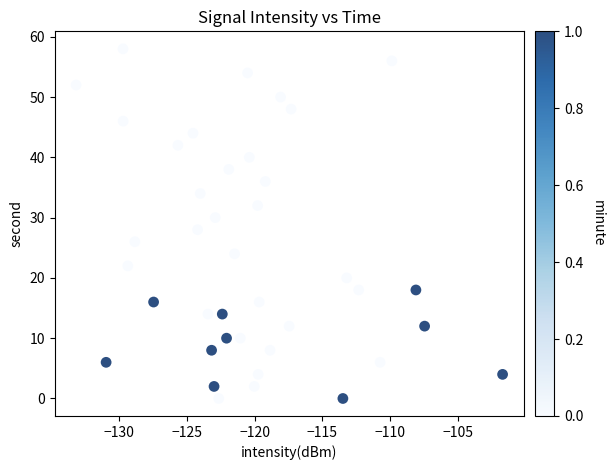

How many points are shown in the scatter plot?

40